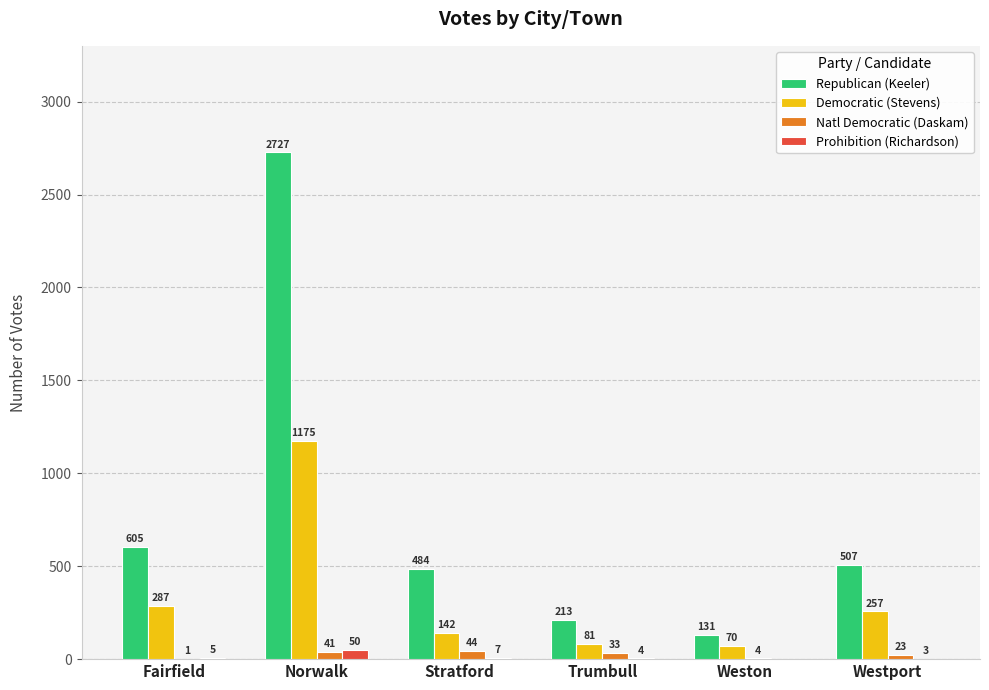

At which category is the sum across all series the highest?

Norwalk